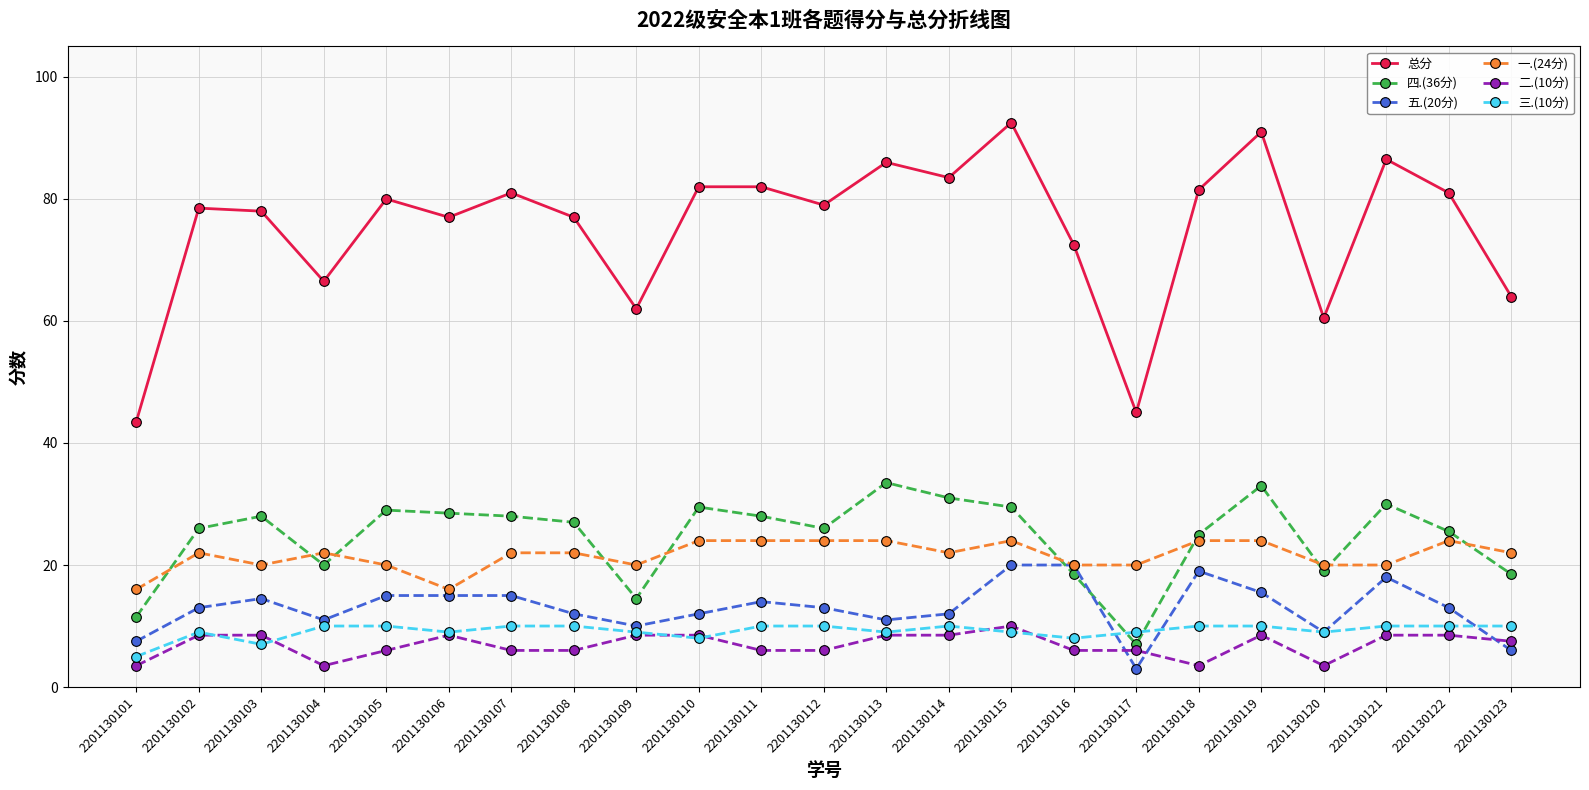

Reading right to left, what are all the values shown in this chart?

总分: 64.0	81.0	86.5	60.5	91.0	81.5	45.0	72.5	92.5	83.5	86.0	79.0	82.0	82.0	62.0	77.0	81.0	77.0	80.0	66.5	78.0	78.5	43.5
四.(36分): 18.5	25.5	30.0	19.0	33.0	25.0	7.0	18.5	29.5	31.0	33.5	26.0	28.0	29.5	14.5	27.0	28.0	28.5	29.0	20.0	28.0	26.0	11.5
五.(20分): 6.0	13.0	18.0	9.0	15.5	19.0	3.0	20.0	20.0	12.0	11.0	13.0	14.0	12.0	10.0	12.0	15.0	15.0	15.0	11.0	14.5	13.0	7.5
一.(24分): 22.0	24.0	20.0	20.0	24.0	24.0	20.0	20.0	24.0	22.0	24.0	24.0	24.0	24.0	20.0	22.0	22.0	16.0	20.0	22.0	20.0	22.0	16.0
二.(10分): 7.5	8.5	8.5	3.5	8.5	3.5	6.0	6.0	10.0	8.5	8.5	6.0	6.0	8.5	8.5	6.0	6.0	8.5	6.0	3.5	8.5	8.5	3.5
三.(10分): 10.0	10.0	10.0	9.0	10.0	10.0	9.0	8.0	9.0	10.0	9.0	10.0	10.0	8.0	9.0	10.0	10.0	9.0	10.0	10.0	7.0	9.0	5.0